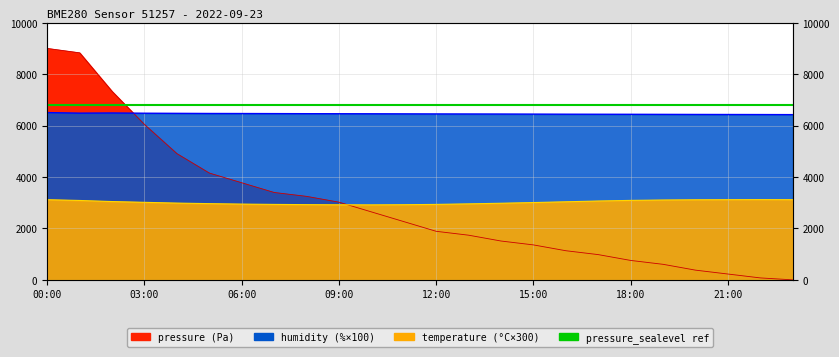

After their last crossing, which series has the higher values: humidity or pressure?

humidity